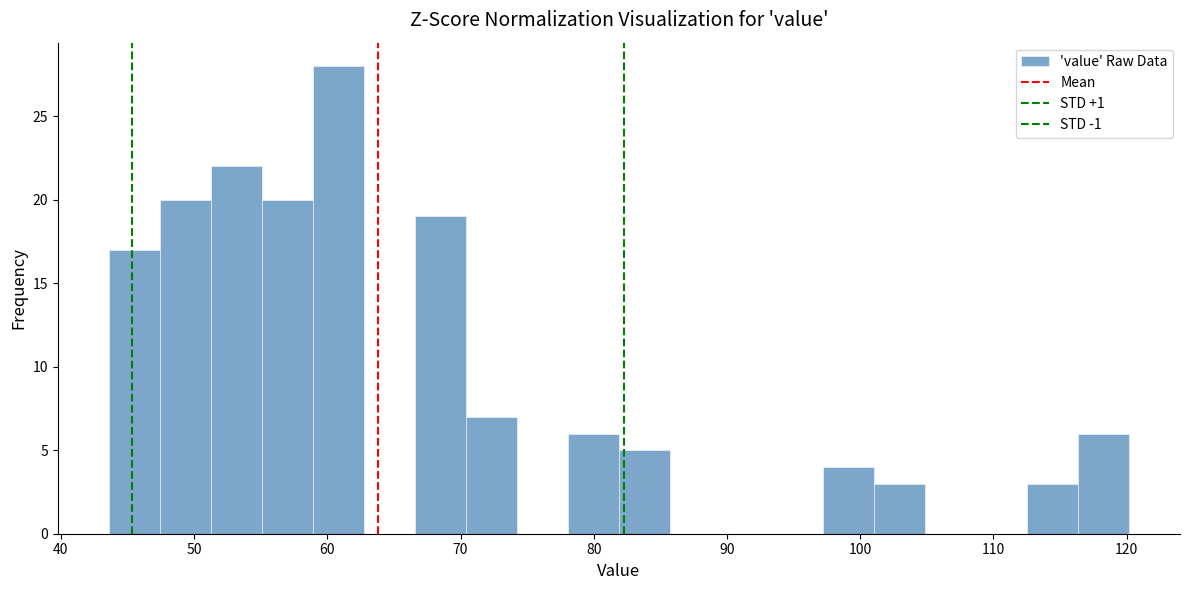

Read against the x-axis, roughly where is the centre of the tallest bar?

61